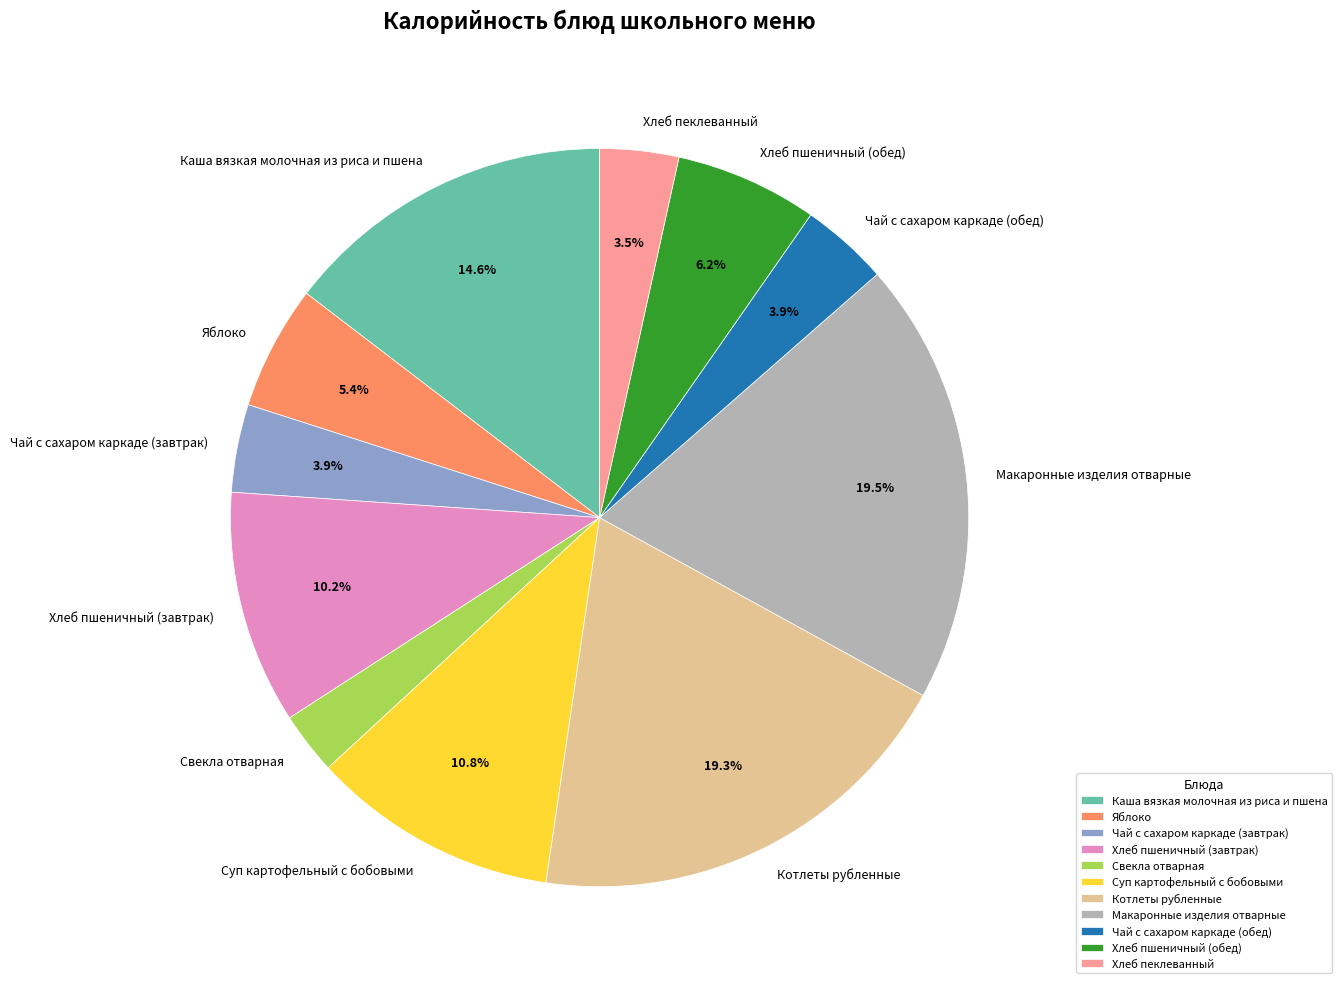

Combined, do Макаронные изделия отварные and Котлеты рубленные account for over 50%?

No